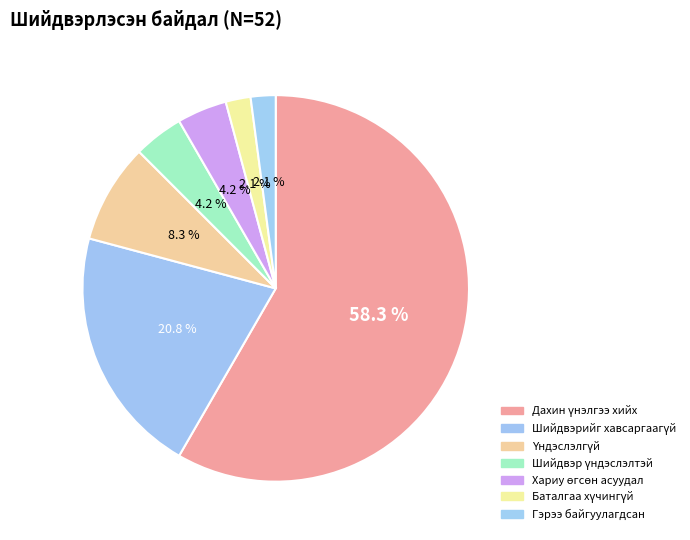

What is the largest slice in the pie chart?

Дахин үнэлгээ хийх